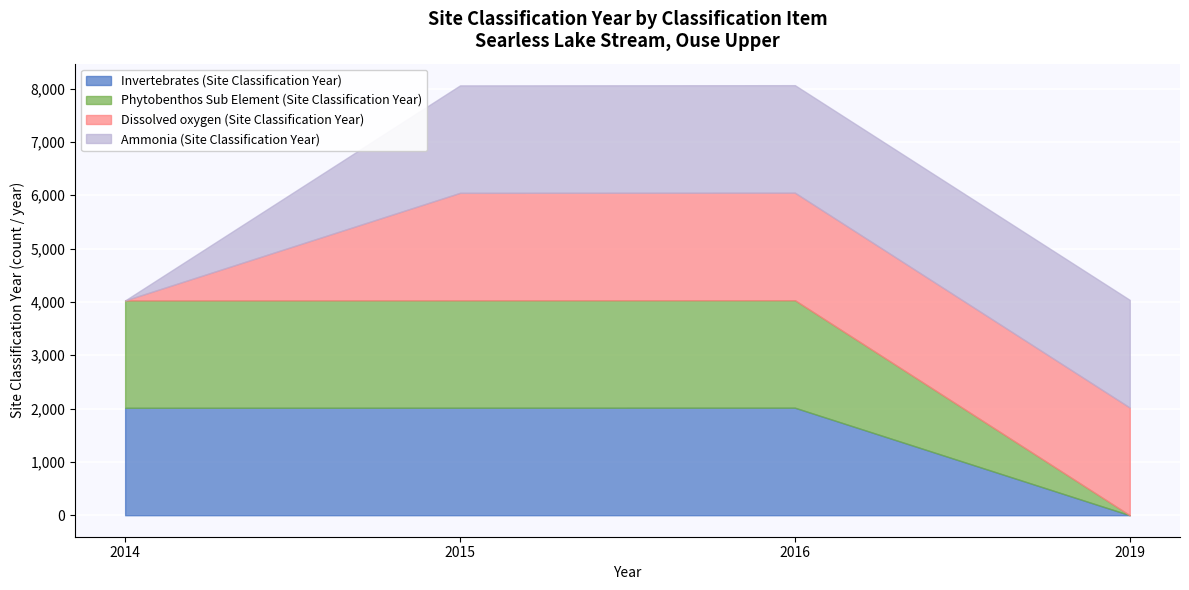

True or false: Ammonia (Site Classification Year) and Phytobenthos Sub Element (Site Classification Year) cross at least once.

False